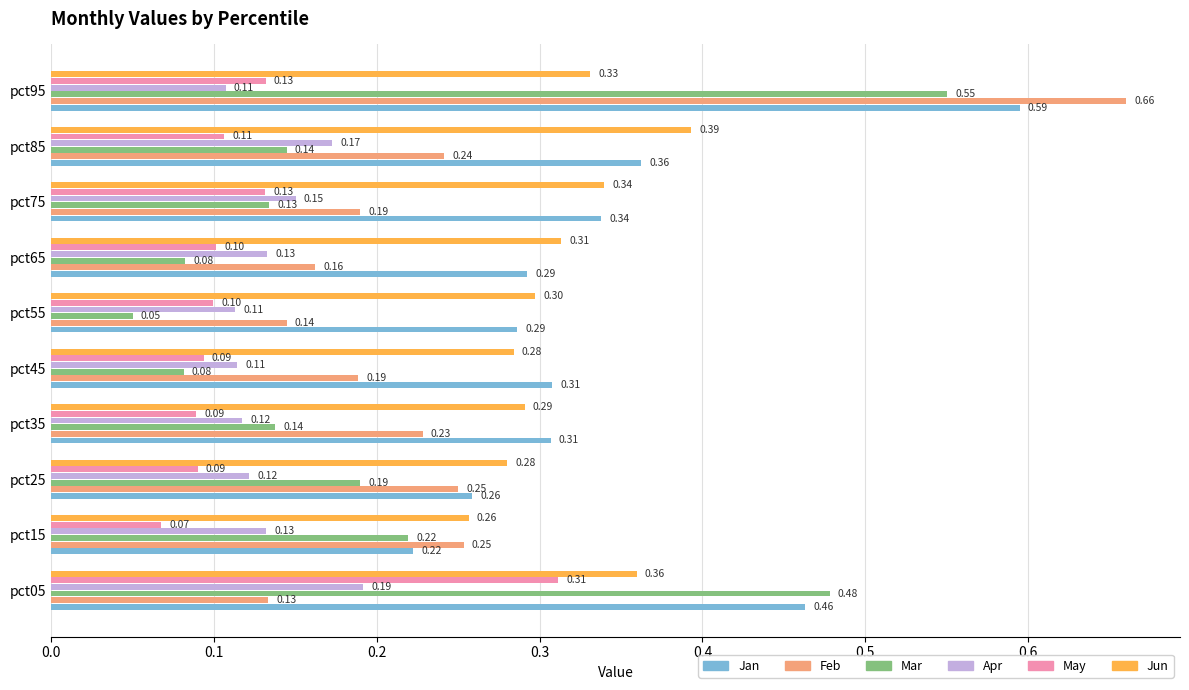

Which series changed the most between pct35 and pct85?

Jun